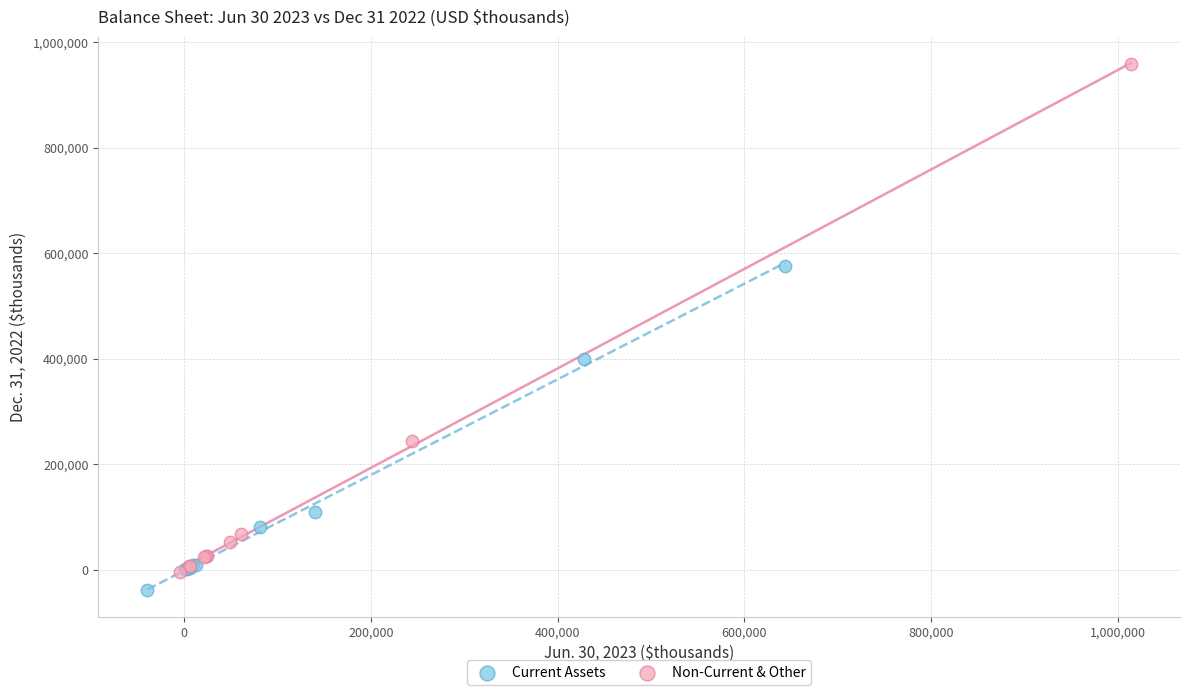

Which series contains the highest Y value?

Non-Current & Other